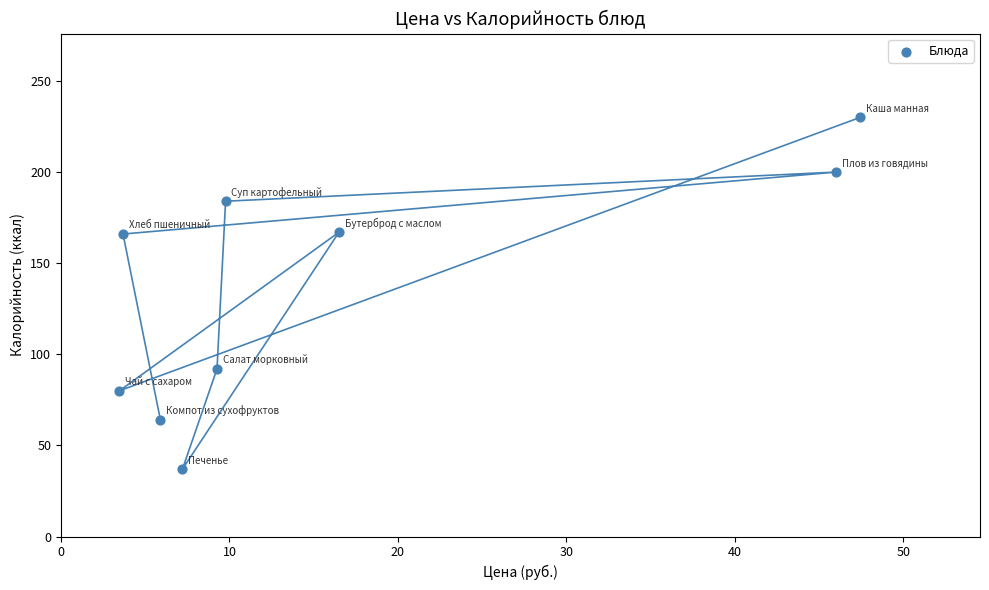

What is the average Y value?

136